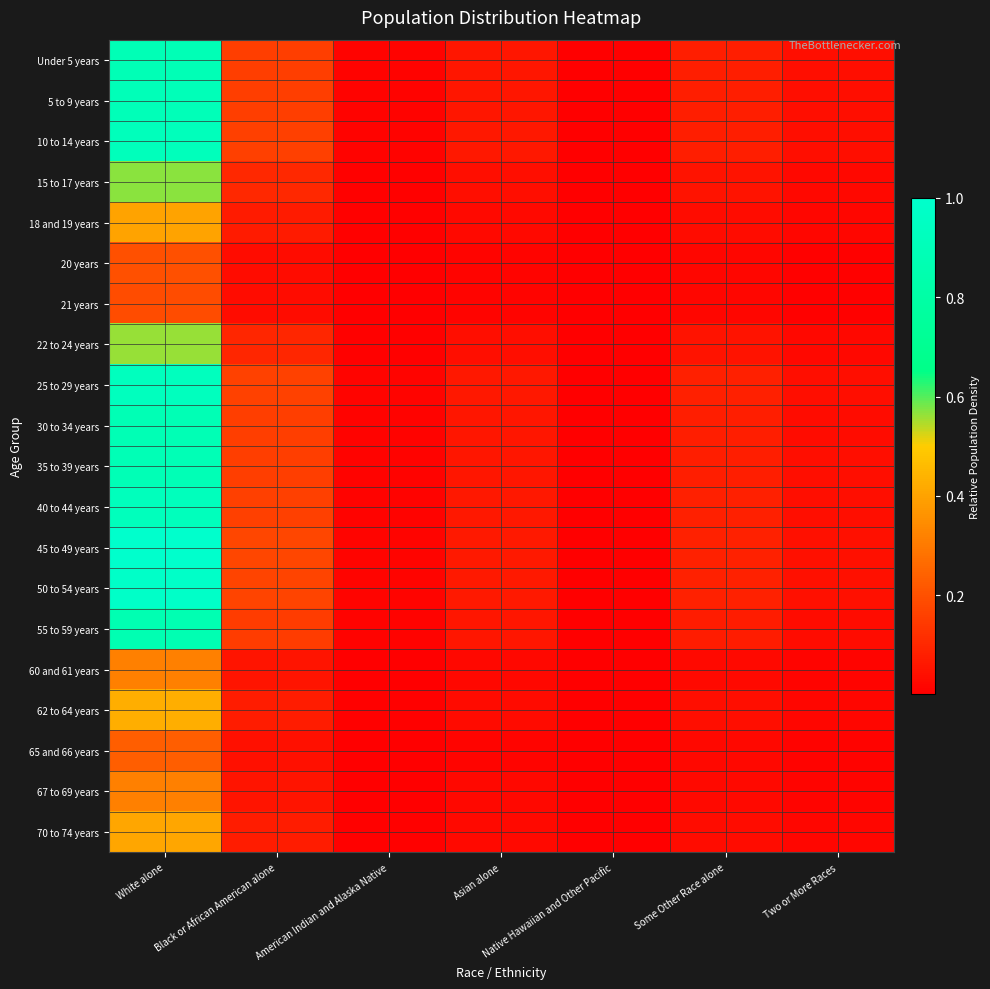

At White alone, list the series in order from smallest to largest.

21 years, 20 years, 65 and 66 years, 60 and 61 years, 67 to 69 years, 18 and 19 years, 70 to 74 years, 62 to 64 years, 22 to 24 years, 15 to 17 years, 55 to 59 years, 30 to 34 years, 35 to 39 years, Under 5 years, 5 to 9 years, 10 to 14 years, 40 to 44 years, 25 to 29 years, 50 to 54 years, 45 to 49 years